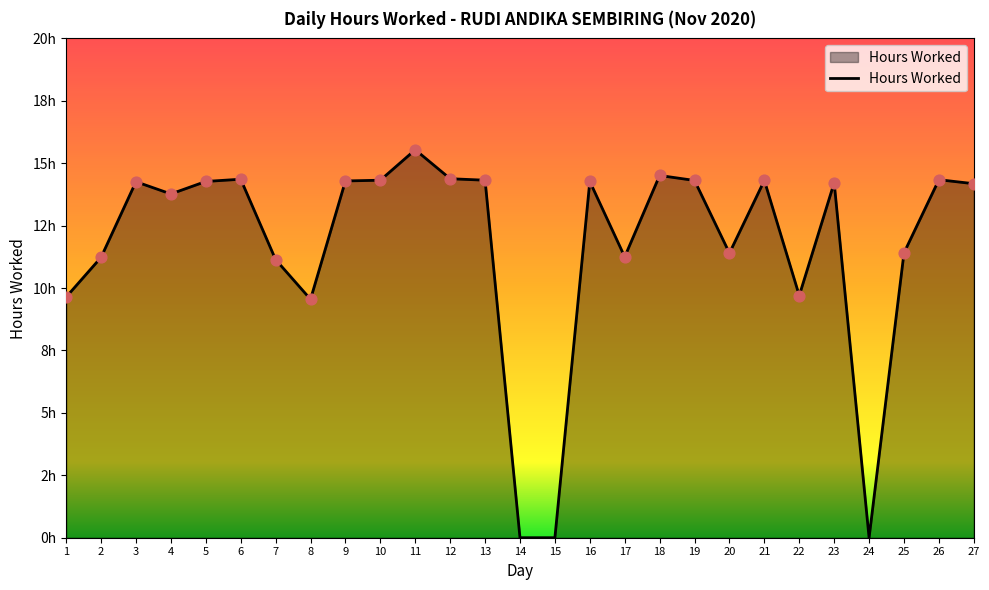

Between 3 and 12, which is larger?

12